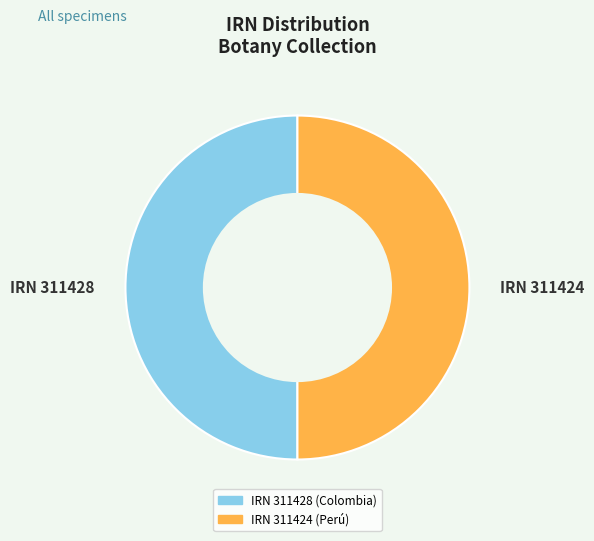

The IRN 311424 slice represents 55% of the pie. True or false?

False